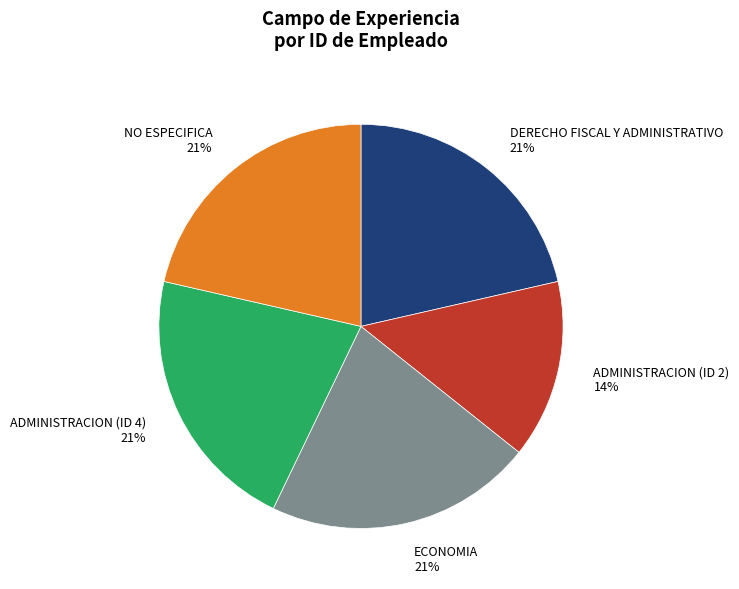

To the nearest percent, what percentage of the pie is ADMINISTRACION (ID 4) 21%?

21%